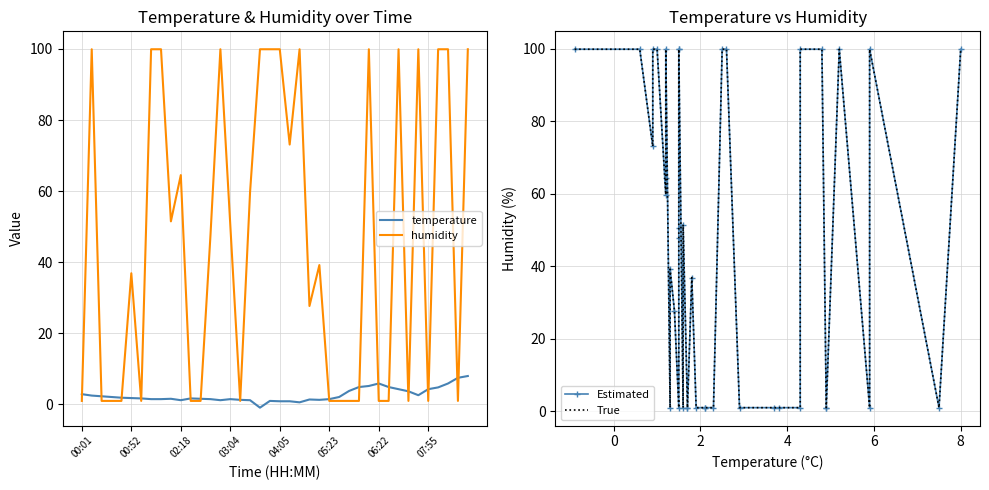

Count the number of data series in this chart.

4